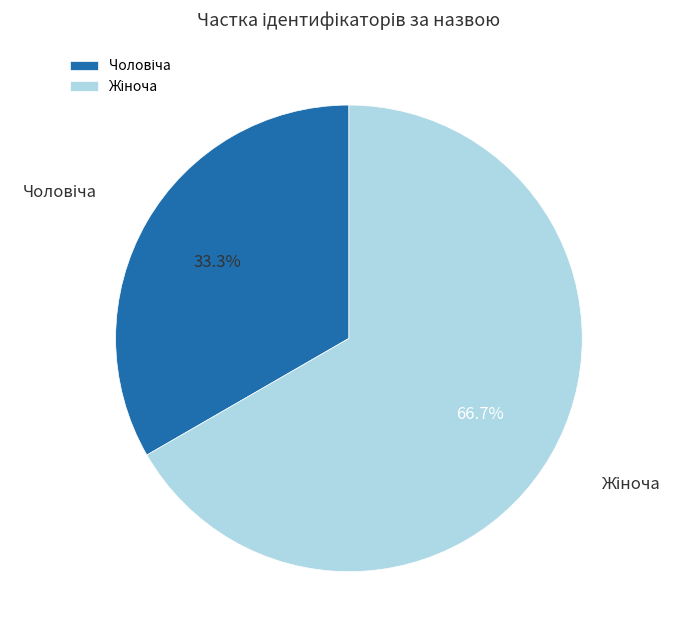

Does any single category account for the majority?

Yes